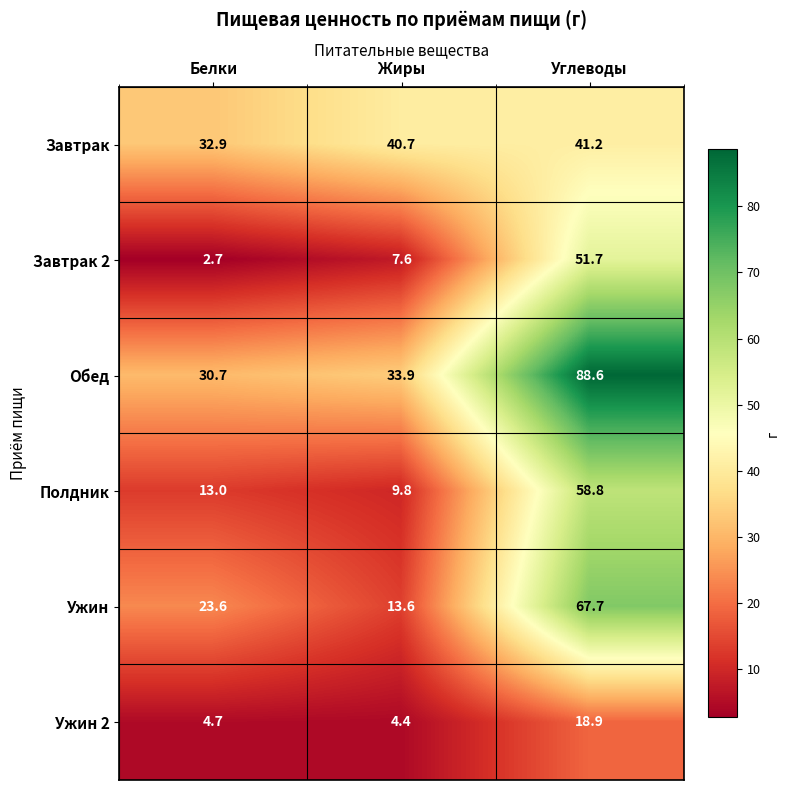

List the series in order of their peak value, highest first.

Обед, Ужин, Полдник, Завтрак 2, Завтрак, Ужин 2